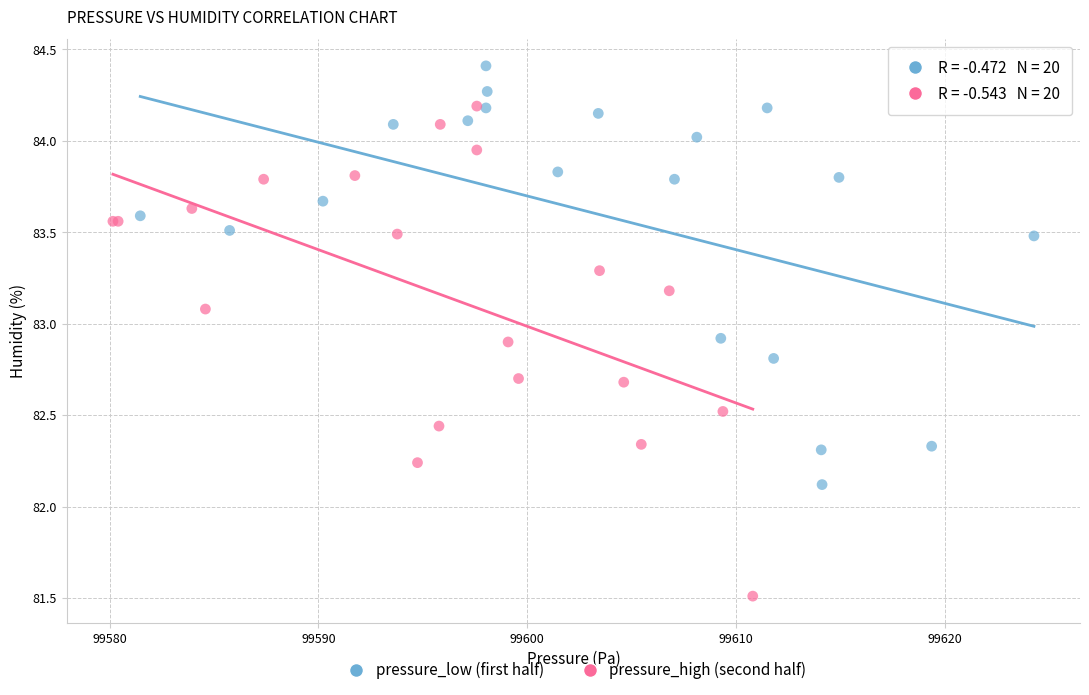

Which series reaches the minimum Y coordinate?

pressure_high (second half)